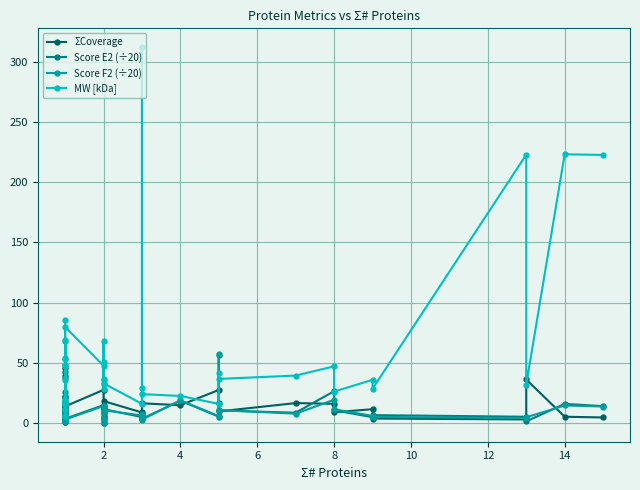

What is the total value across all series at 10?

65.7